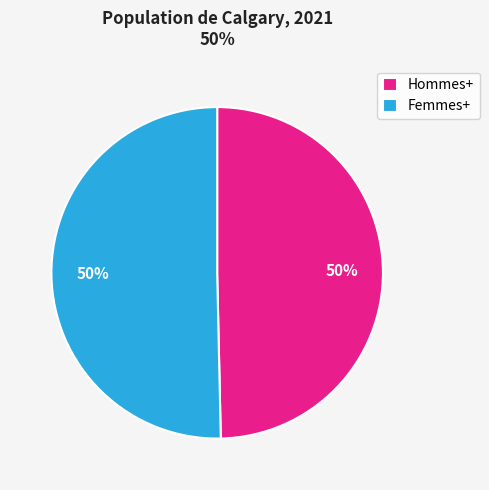

Is it true that Femmes+ is 56% of the pie?

False